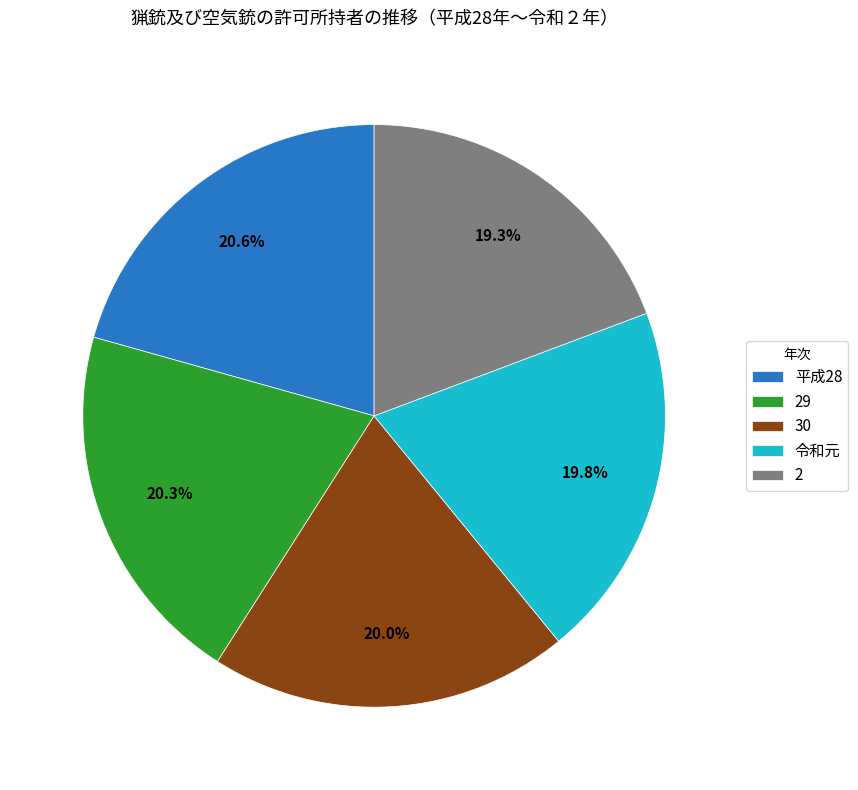

Does 30 account for over 50% of the chart?

No